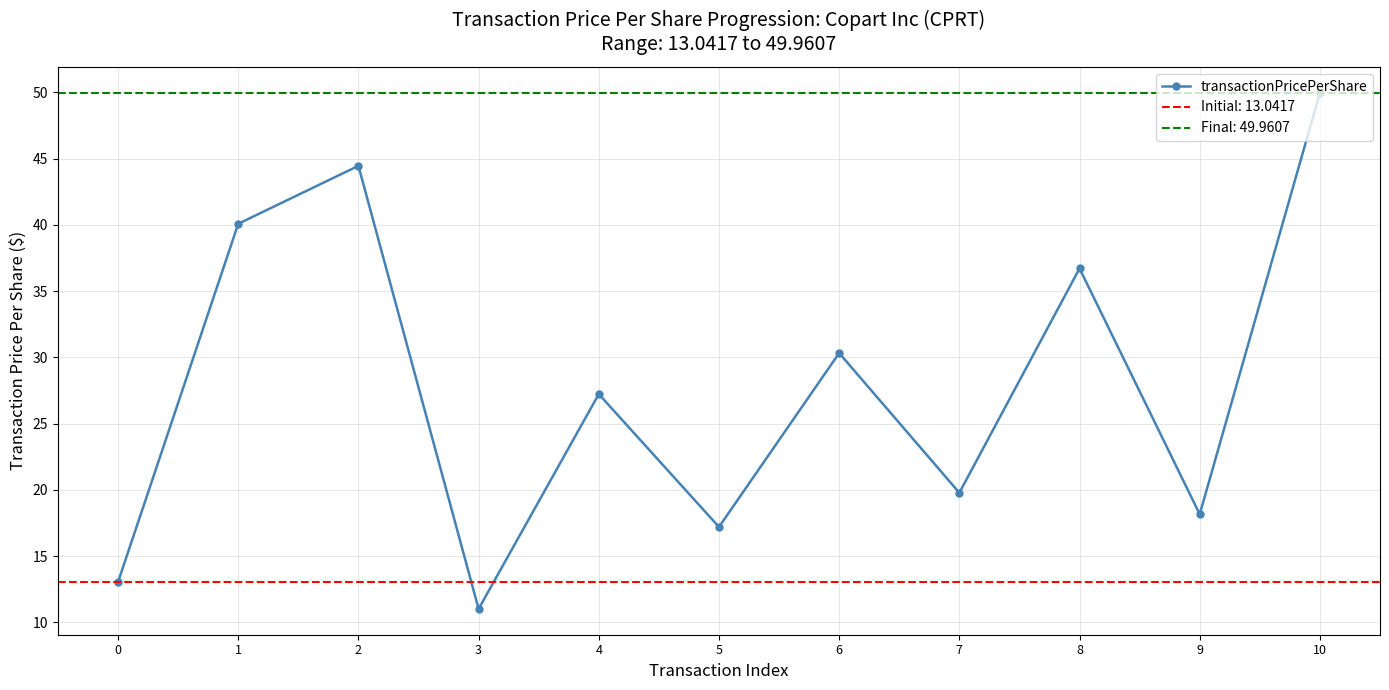

How many interior local peaks (higher than both neighbors) does the data have?

4